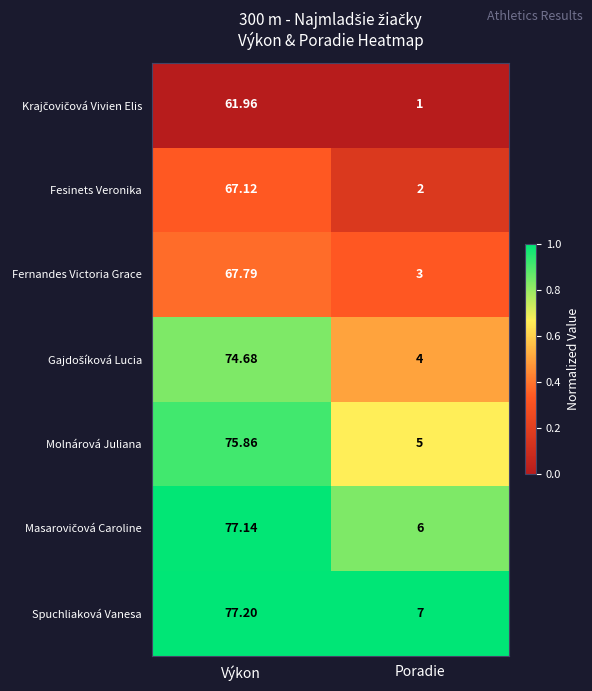

Is the value of Fernandes Victoria Grace at Poradie greater than the value of Molnárová Juliana at Výkon?

No